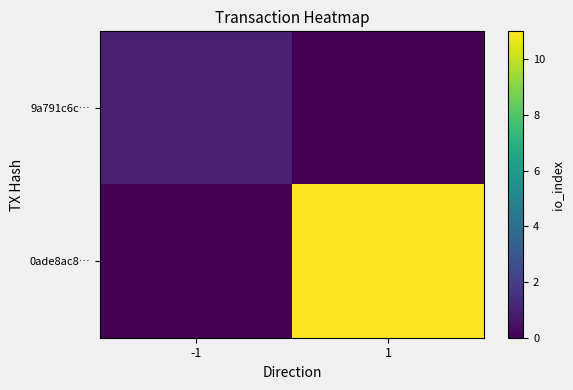

Reading right to left, list all the values displayed in this chart.

9a791c6c…: 1=0	-1=1
0ade8ac8…: 1=11	-1=0